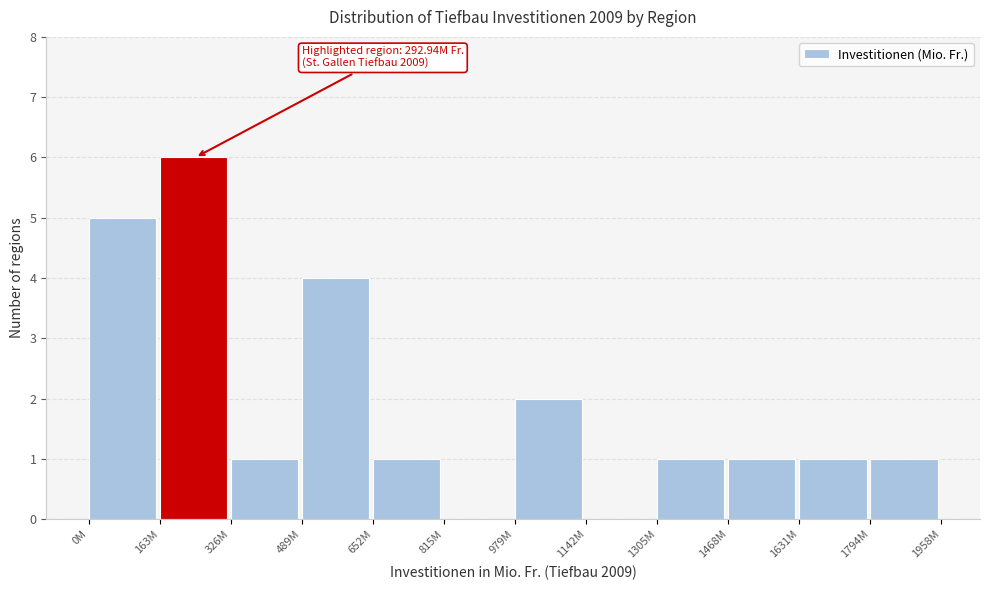

Reading left to right, extract all data points from this chart.

0M=5	163M=6	326M=1	489M=4	652M=1	815M=0	979M=2	1142M=0	1305M=1	1468M=1	1631M=1	1794M=1